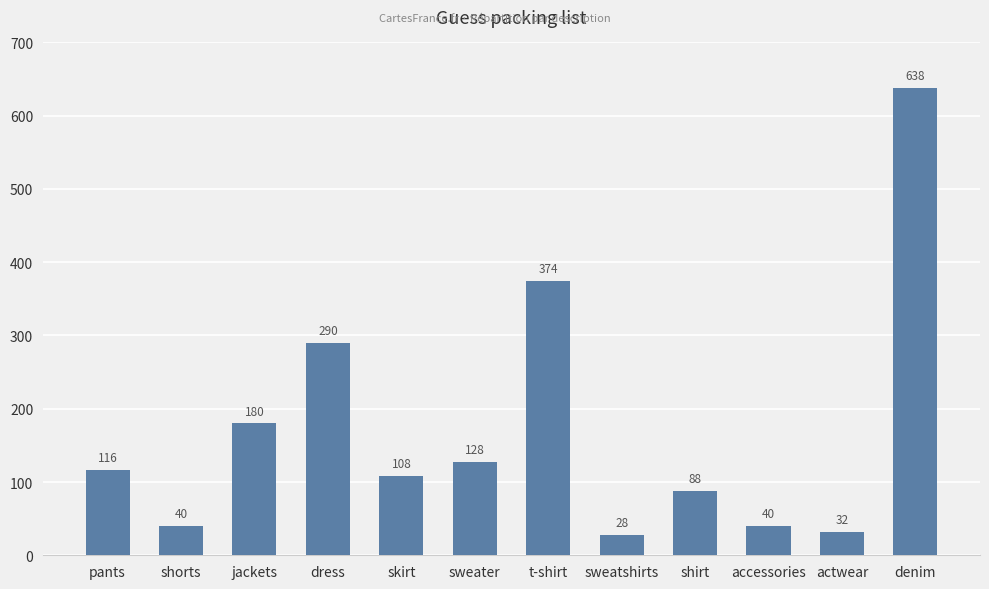

Which has a higher value, actwear or dress?

dress